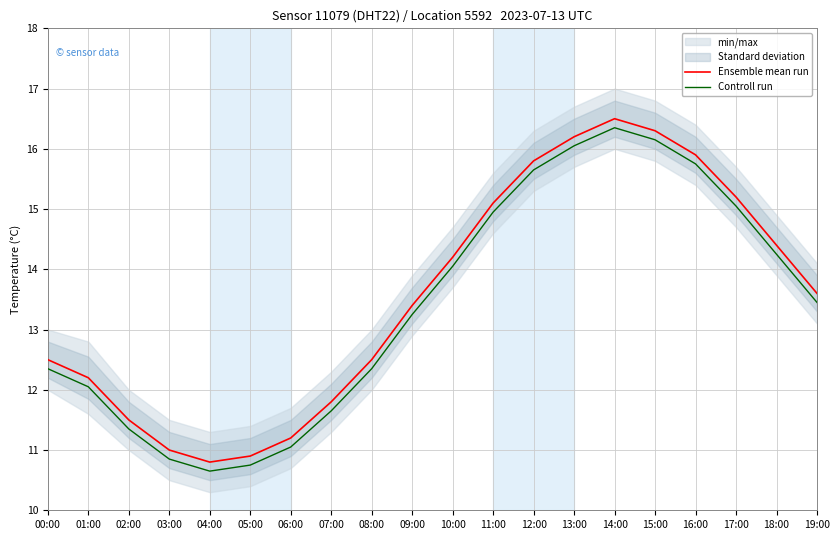

What is the sum of the Controll run values at 14:00 and 11:00?

31.3